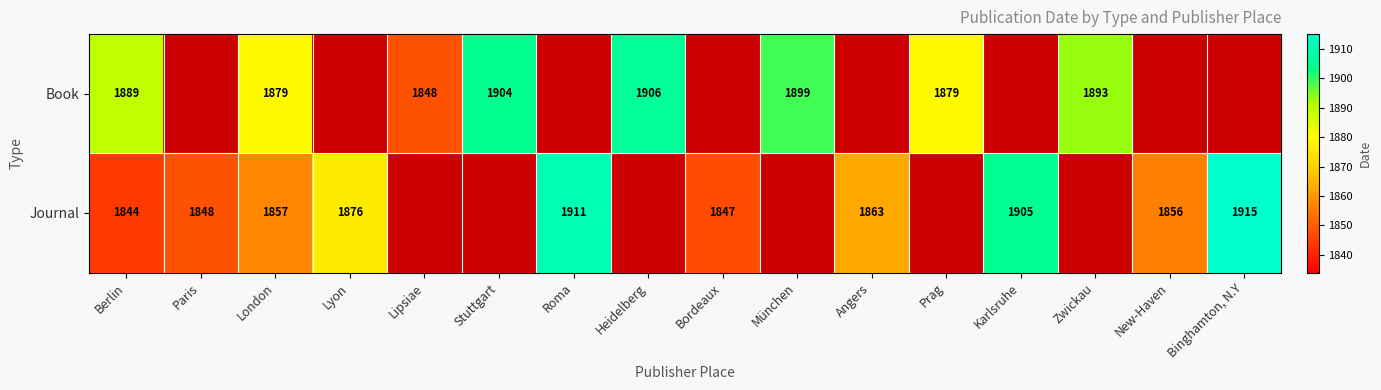

Is it true that Journal equals 2980 at Binghamton, N.Y?

False